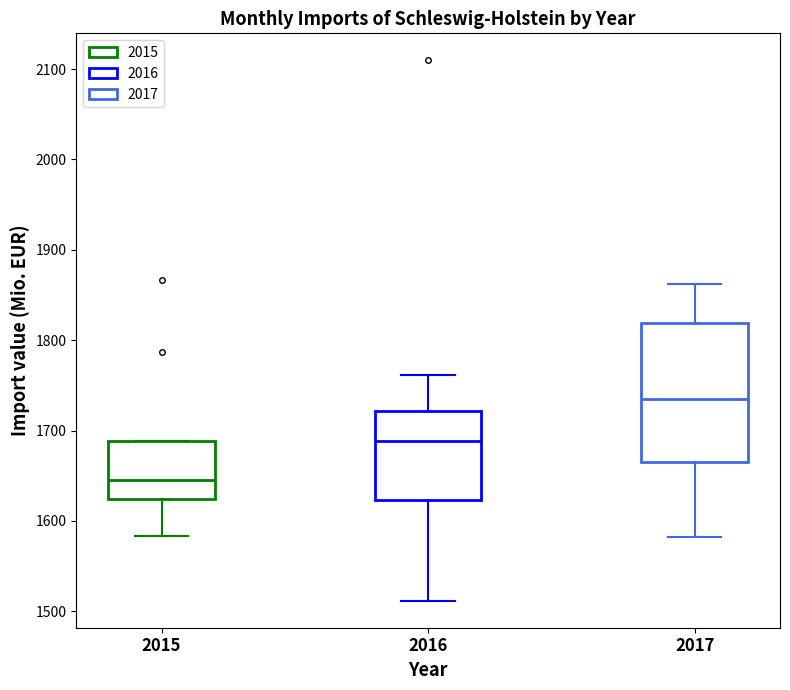

Reading left to right, read every box against the y-axis: the position of its median line, the range the box covers, and the ends of its whiskers. The values are not printed on the chart, so give them approximately, as read against the axis.

2015: median 1640, box 1620 to 1690, whiskers 1580 to 1690
2016: median 1690, box 1620 to 1720, whiskers 1510 to 1760
2017: median 1740, box 1660 to 1820, whiskers 1580 to 1860